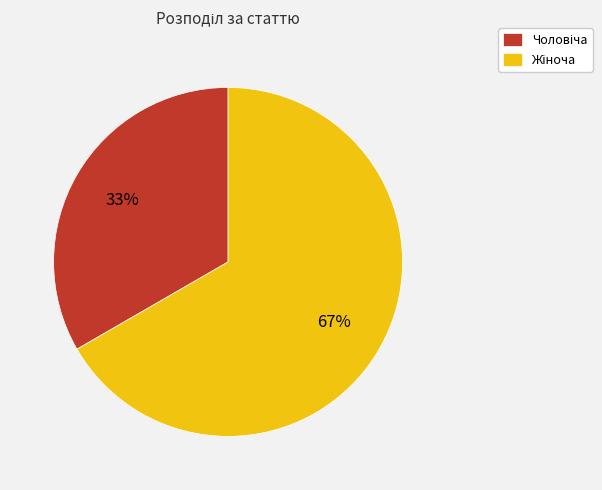

To the nearest percent, what is the average slice percentage?

50%